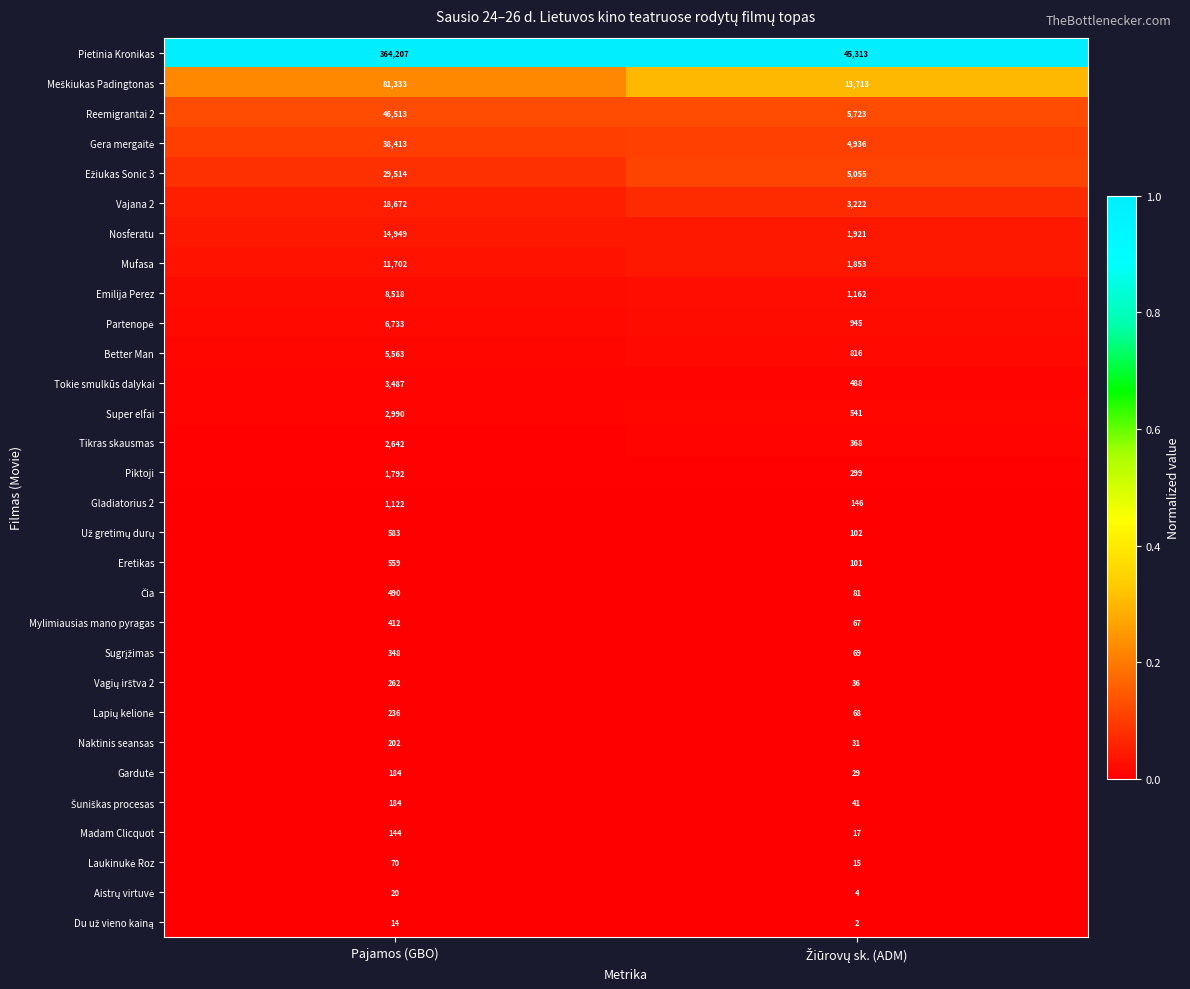

What is the approximate value of Mufasa at Pajamos (GBO)?

11702